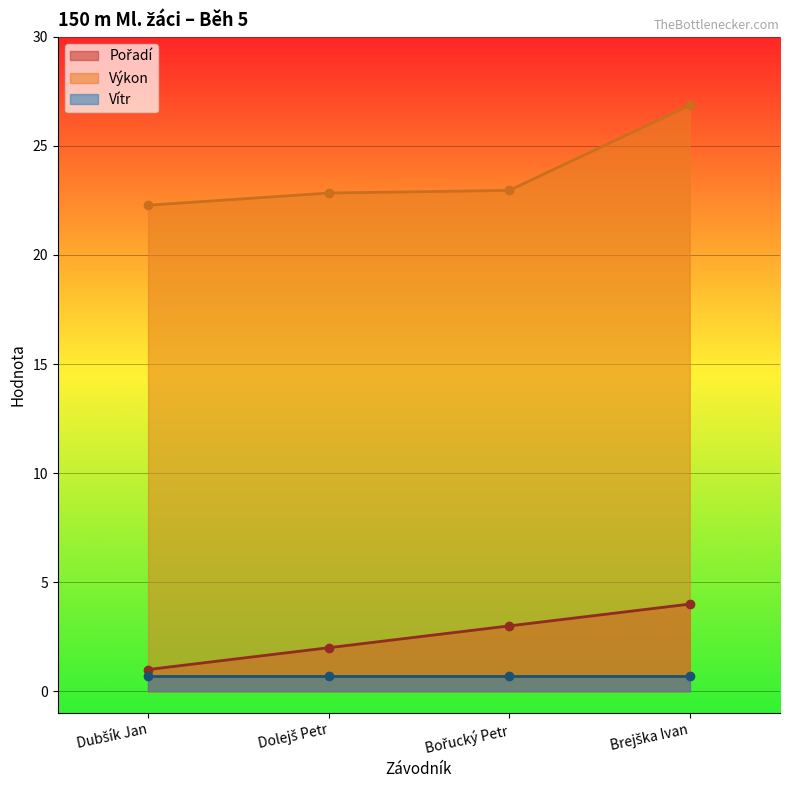

What is the sum of the Pořadí values at Dubšík Jan and Bořucký Petr?

4.0